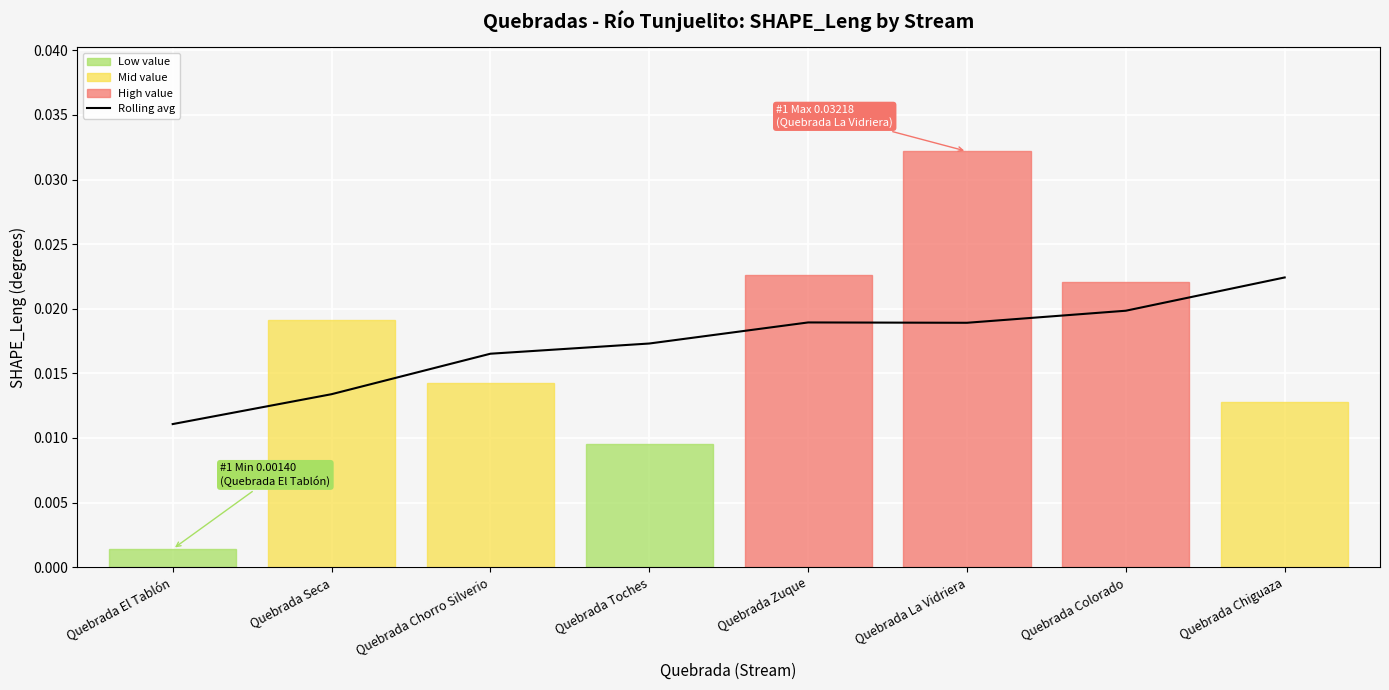

At which category does the chart reach its minimum across all series?

Quebrada El Tablón